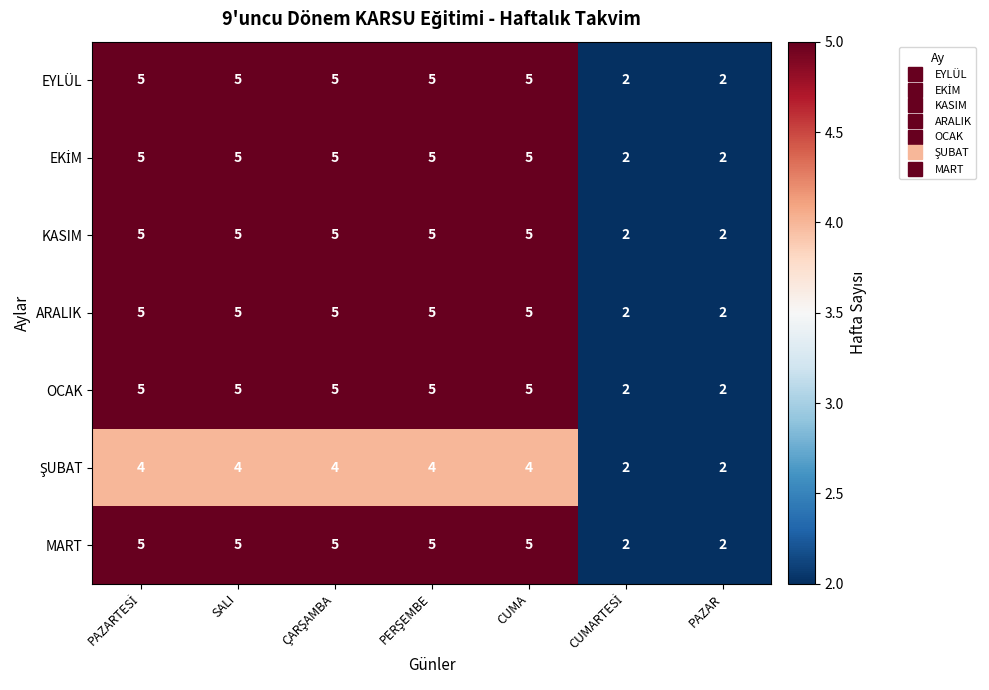

What is the sum of all ARALIK values?

29